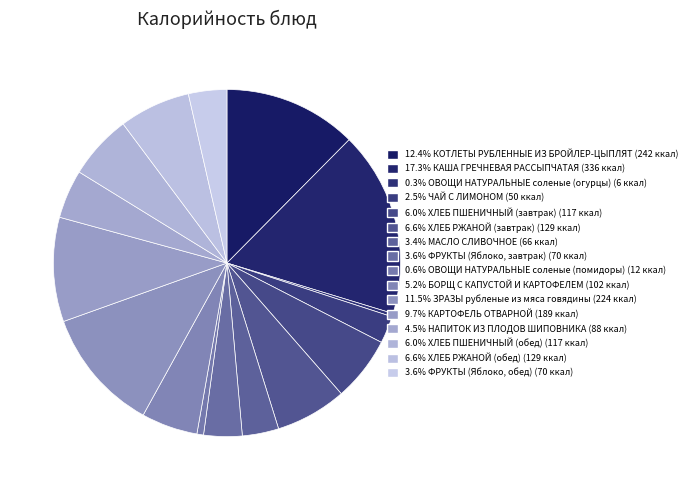

How many segments does this pie chart have?

16